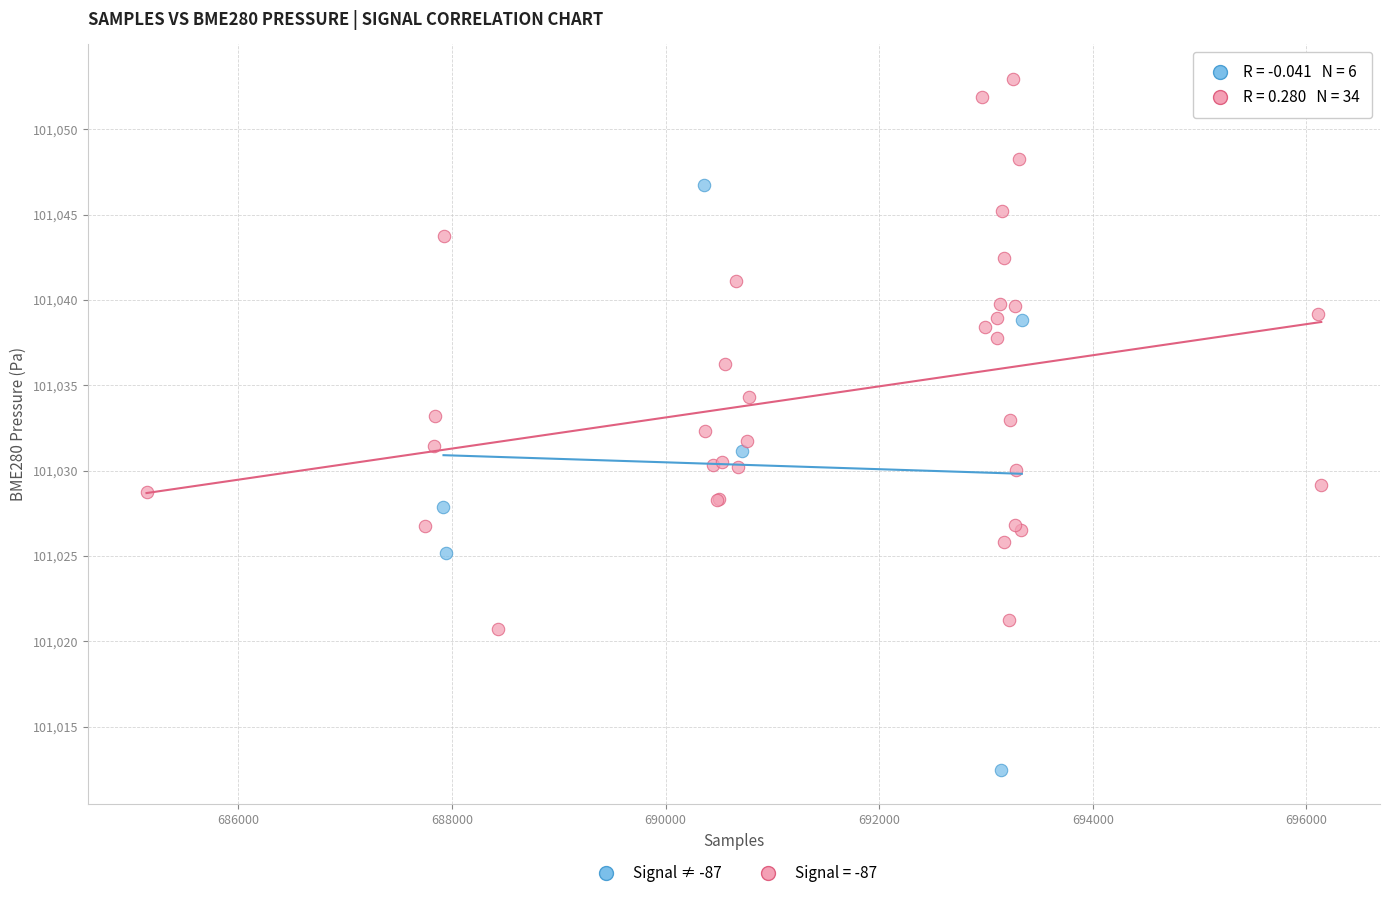

Which series contains the highest Y value?

Signal = -87